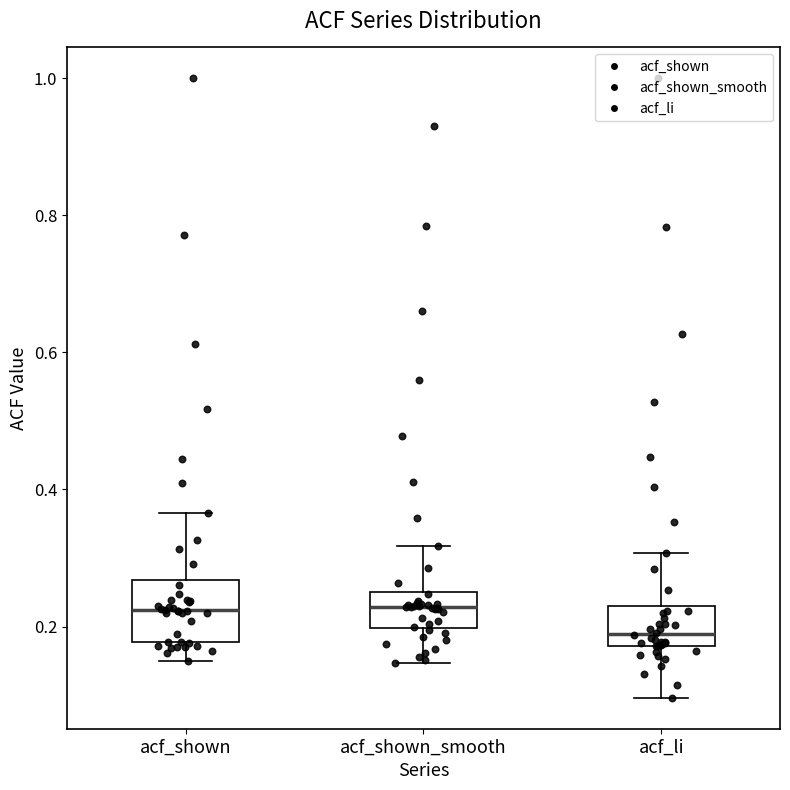

Comparing the boxes themselves (not the whiskers), which one is the tallest?

acf_shown